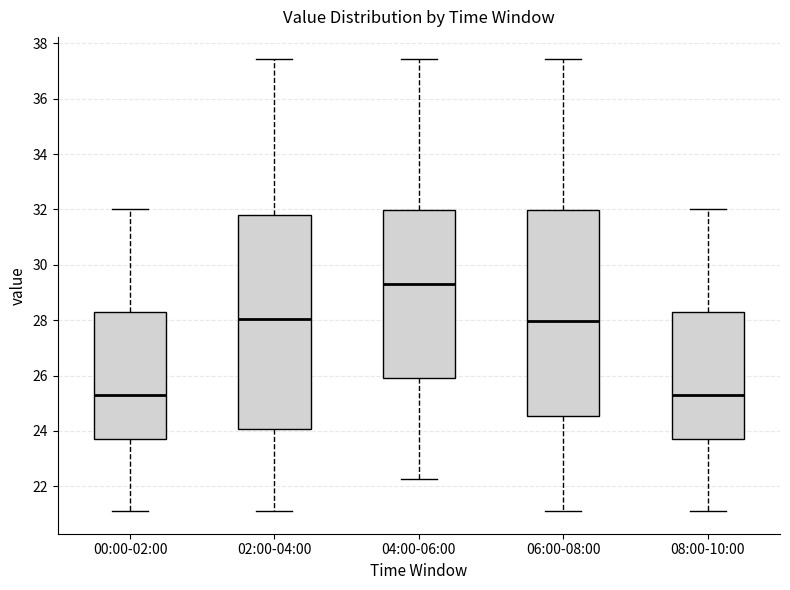

Reading left to right, transcribe this box plot: for each box, give where its median line is, the range the box spans, and where its two whiskers end, as read against the y-axis. The values are not printed on the chart, so give them approximately, as read against the axis.

00:00-02:00: median 25.2, box 23.8 to 28.2, whiskers 21.2 to 32.0
02:00-04:00: median 28.0, box 24.0 to 31.8, whiskers 21.2 to 37.4
04:00-06:00: median 29.4, box 26.0 to 32.0, whiskers 22.2 to 37.4
06:00-08:00: median 28.0, box 24.6 to 32.0, whiskers 21.2 to 37.4
08:00-10:00: median 25.2, box 23.8 to 28.2, whiskers 21.2 to 32.0